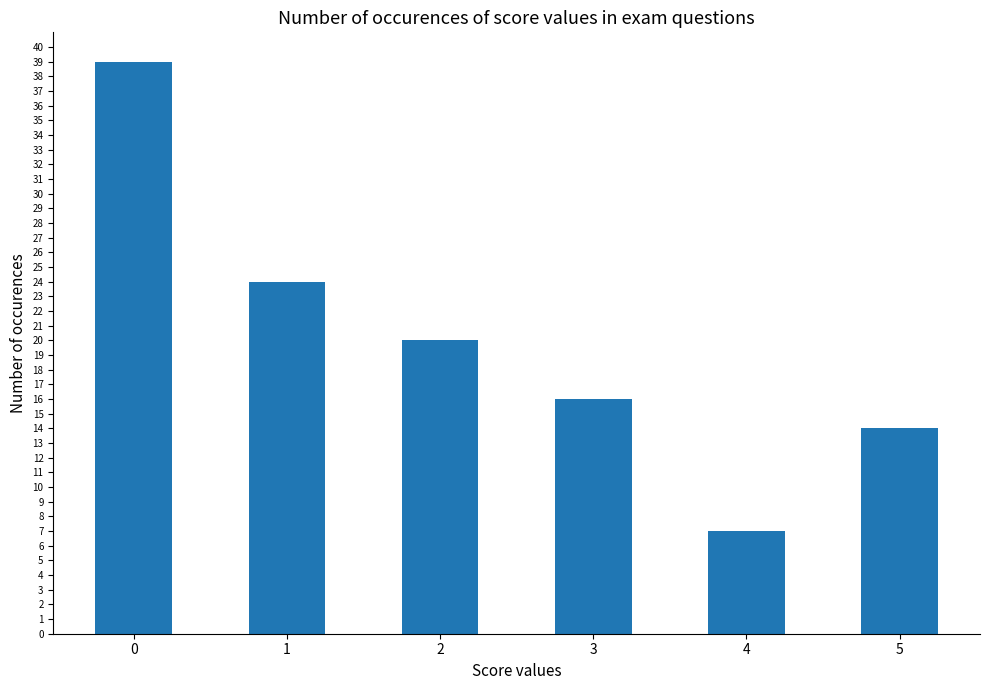

List the labels in order of value, smallest first.

4, 5, 3, 2, 1, 0